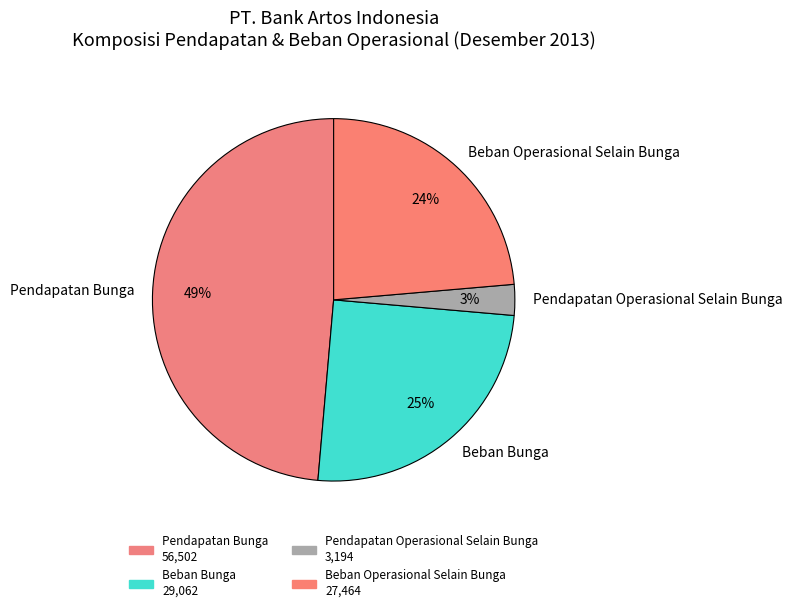

How many segments does this pie chart have?

4